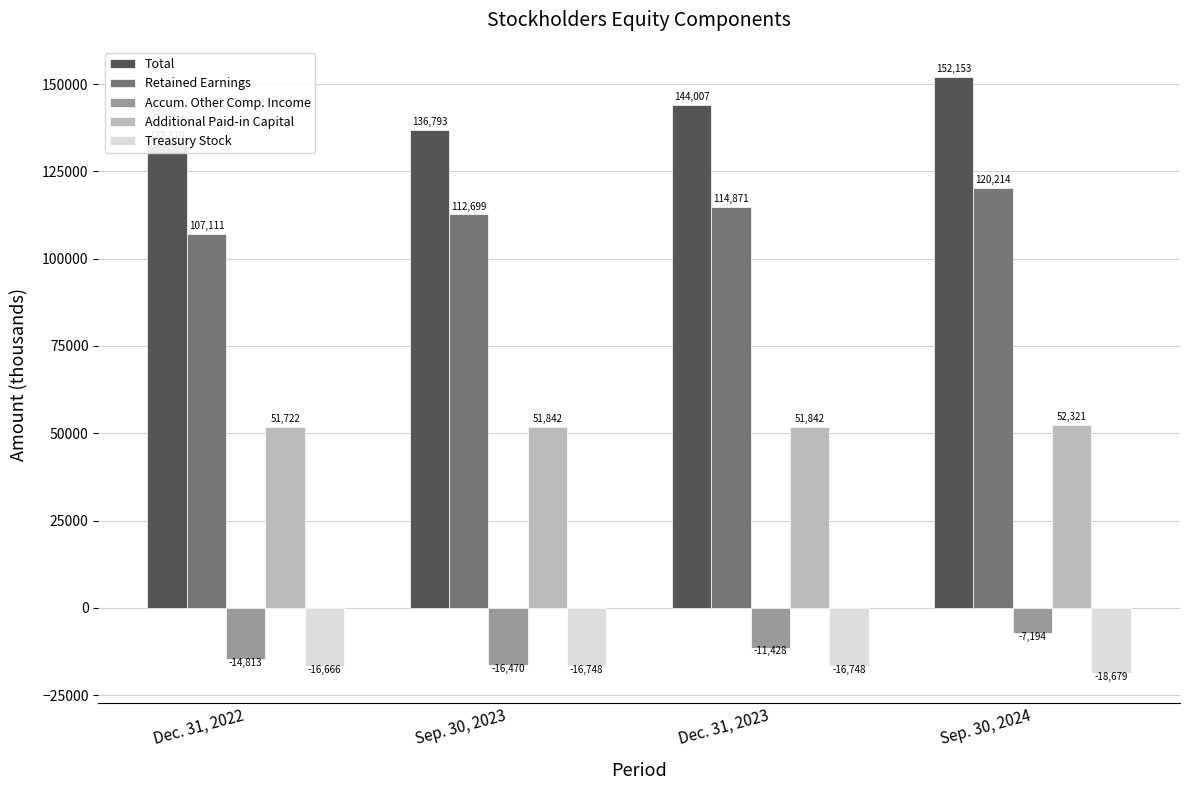

What value does the Retained Earnings series have at Sep. 30, 2023, to the nearest 10?

112700